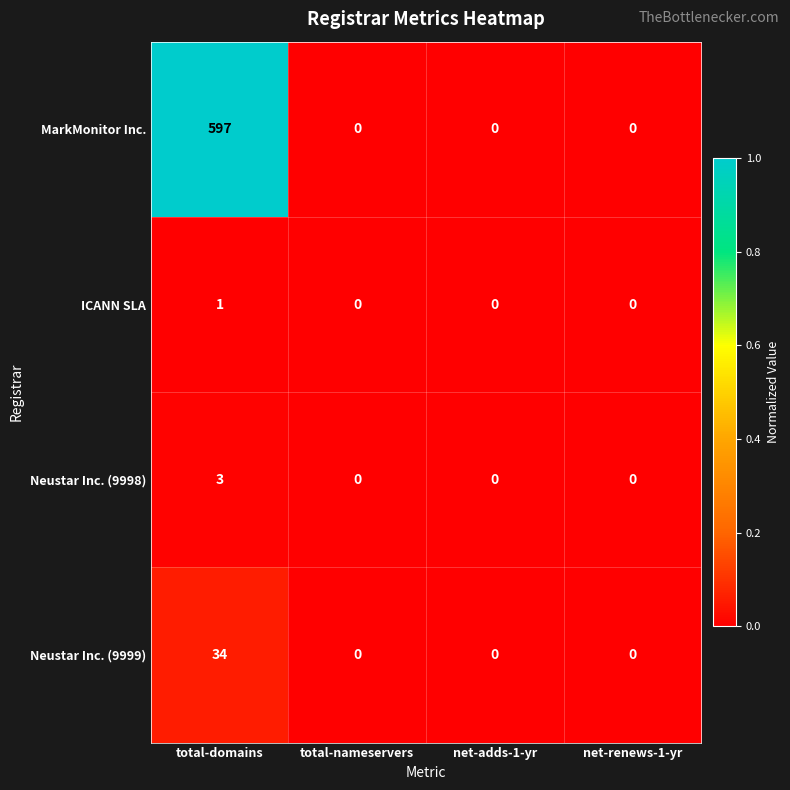

Reading left to right, extract all data points from this chart.

MarkMonitor Inc.: total-domains=597	total-nameservers=0	net-adds-1-yr=0	net-renews-1-yr=0
ICANN SLA: total-domains=1	total-nameservers=0	net-adds-1-yr=0	net-renews-1-yr=0
Neustar Inc. (9998): total-domains=3	total-nameservers=0	net-adds-1-yr=0	net-renews-1-yr=0
Neustar Inc. (9999): total-domains=34	total-nameservers=0	net-adds-1-yr=0	net-renews-1-yr=0